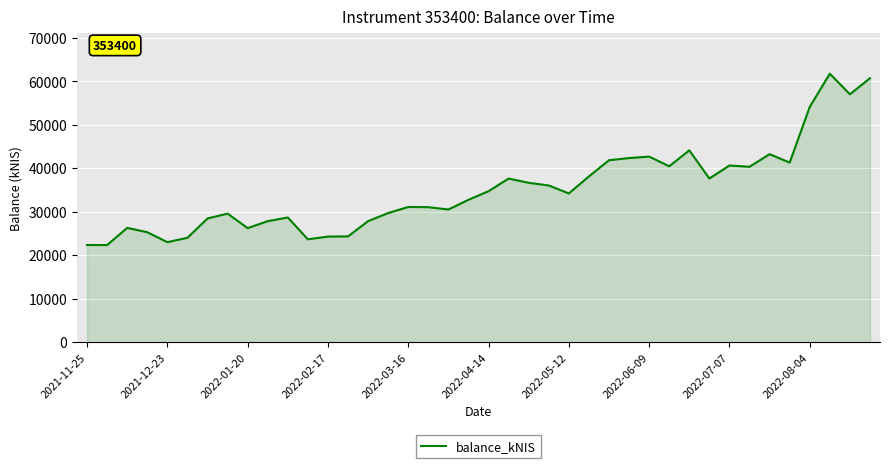

What is the sum of all values?

1405409.7